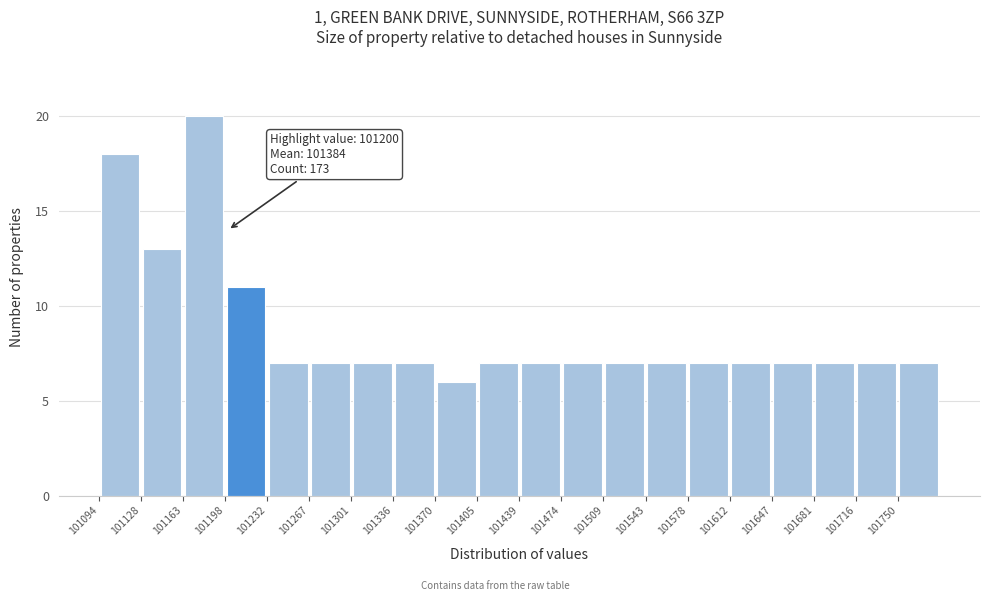

Over which range of the x-axis is the bar tallest?

101165 to 101200